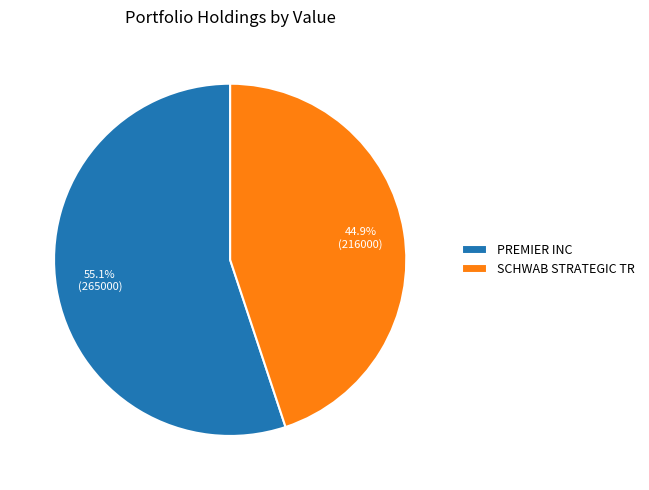

Is the sum of SCHWAB STRATEGIC TR and PREMIER INC greater than half?

Yes